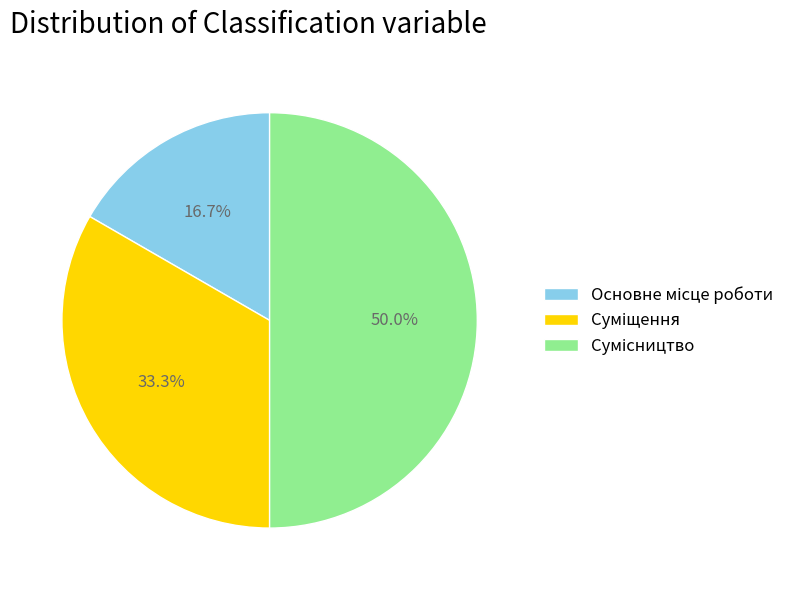

What is the ratio of the value at Суміщення to the value at Основне місце роботи?

2.0